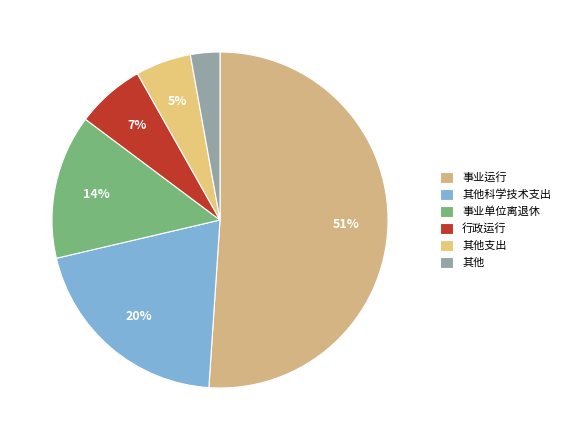

Is it true that 事业运行 is 64% of the pie?

False